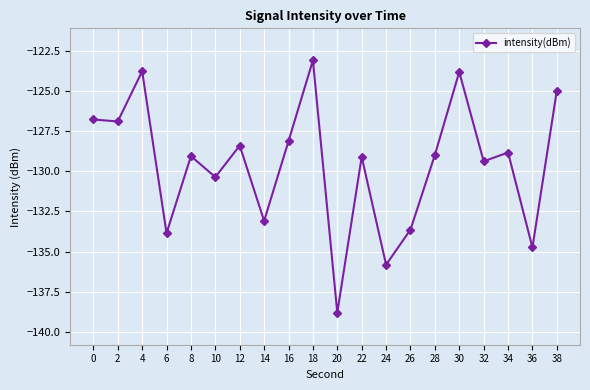

What is the maximum value shown in the chart?

-123.1